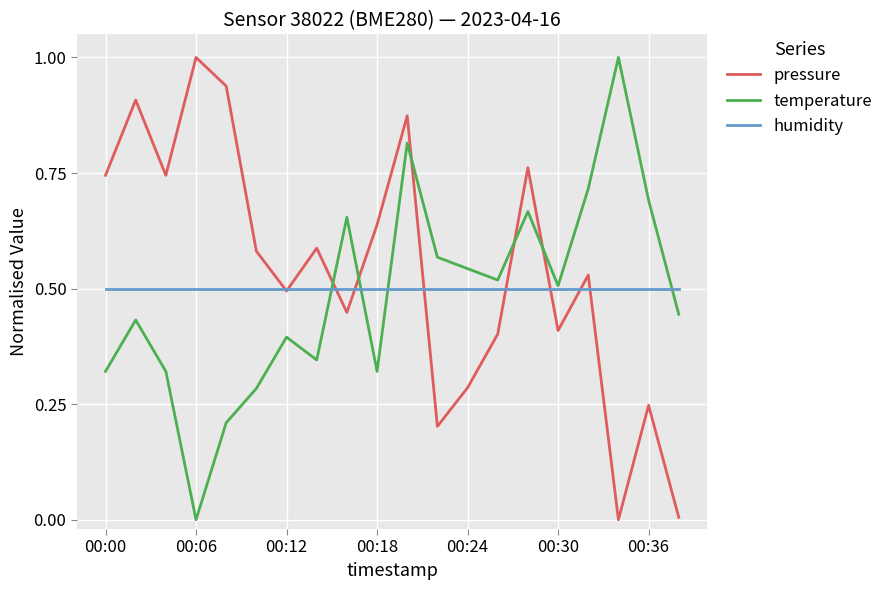

What is the maximum value for temperature?

1.0